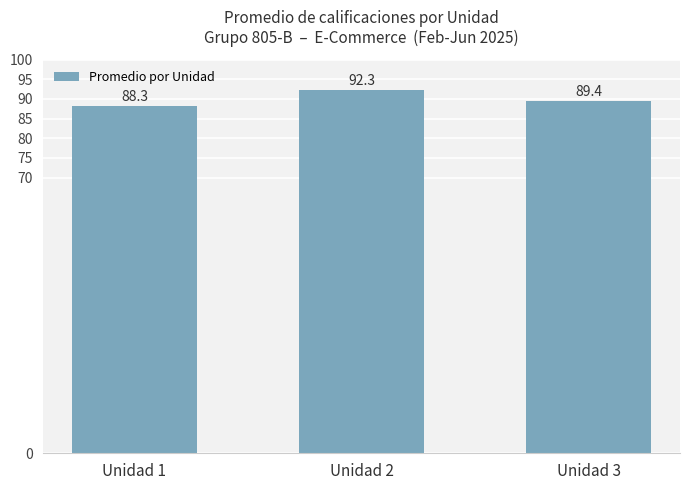

What is the change in value from Unidad 1 to Unidad 2?

+4.0